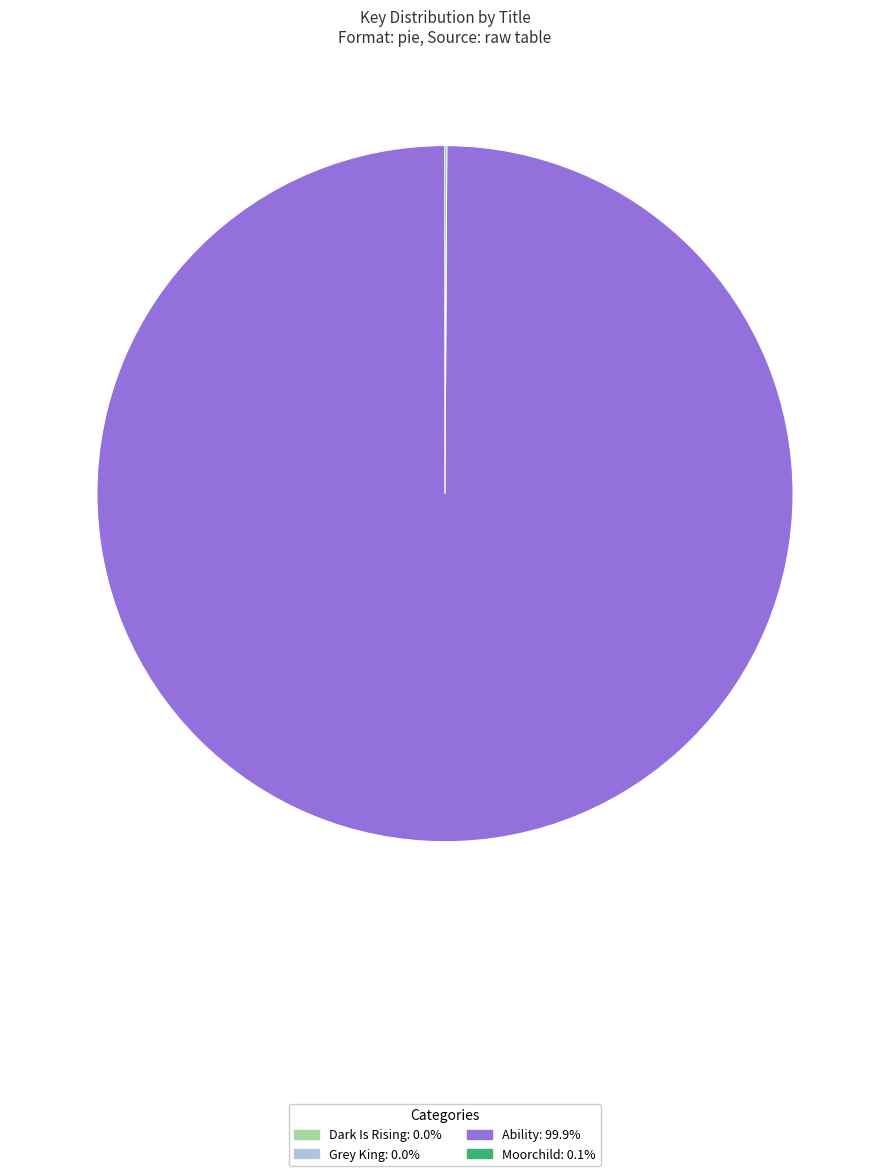

Which slice is the largest?

Ability